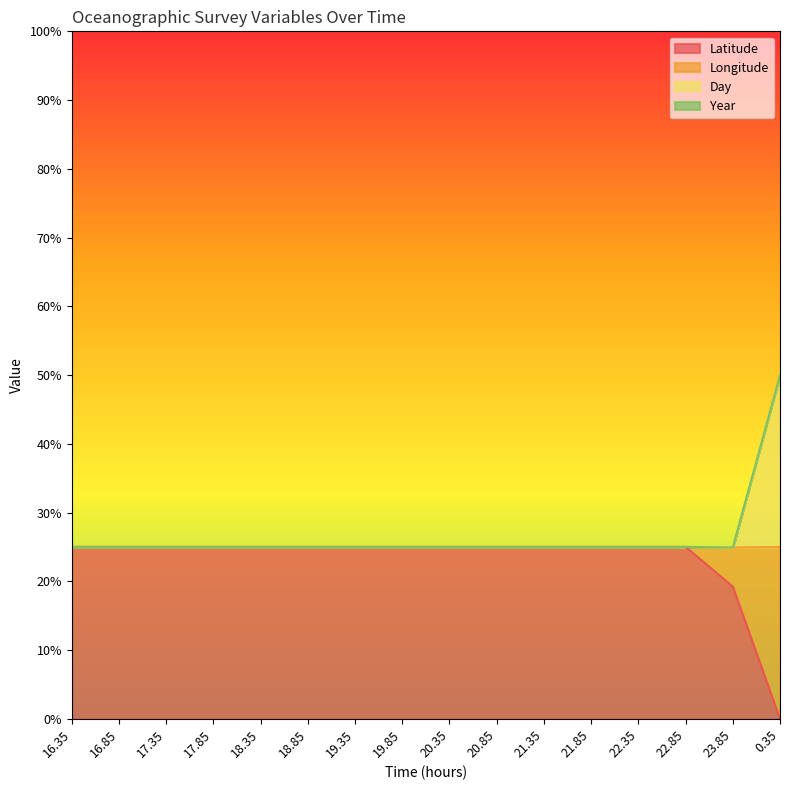

What position from the left is 21.85?

12